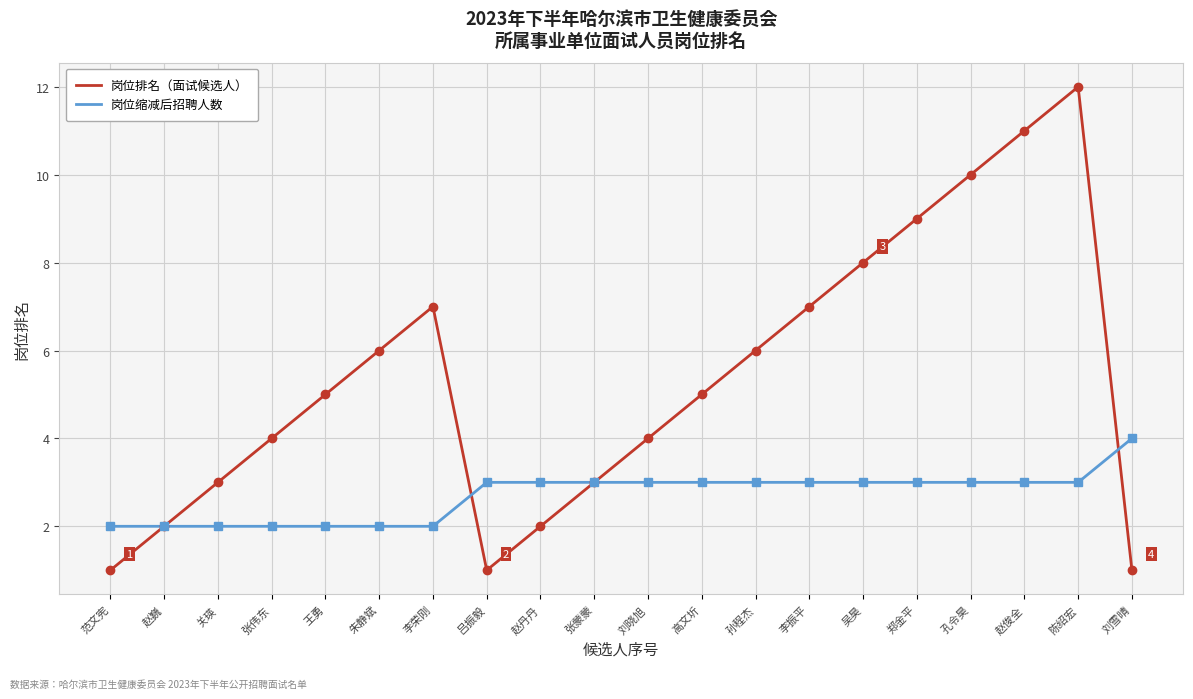

What is the greatest value displayed?

12